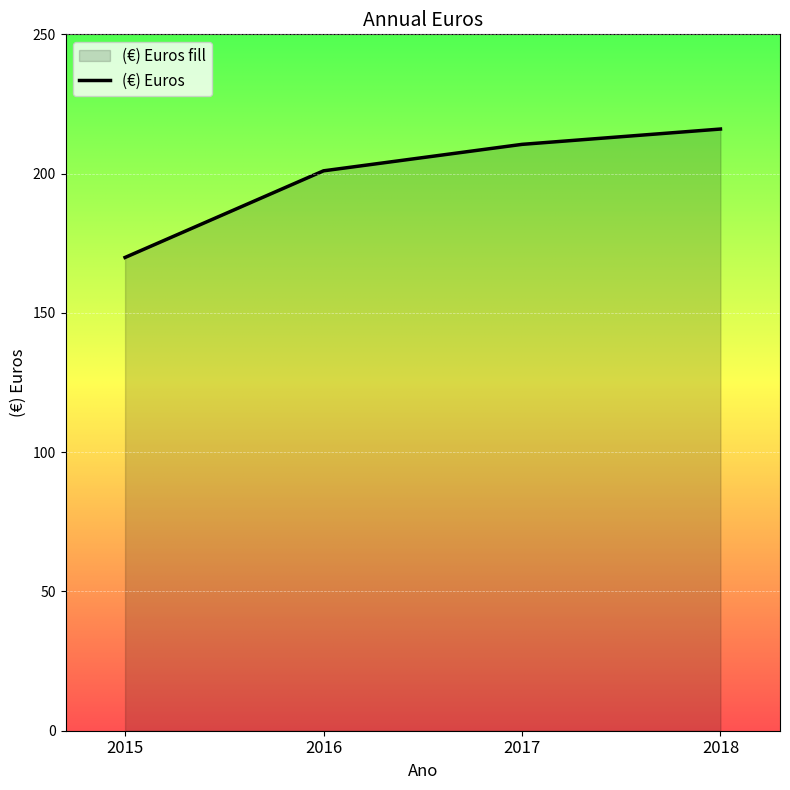

What is the difference between the second highest and minimum values?

40.6